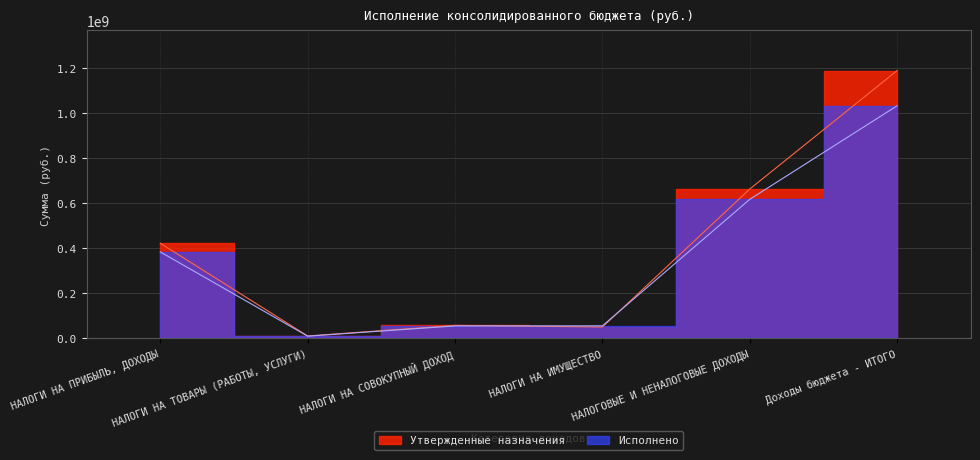

What is the approximate value of Утвержденные назначения at НАЛОГИ НА ТОВАРЫ (РАБОТЫ, УСЛУГИ)?

11108000.0